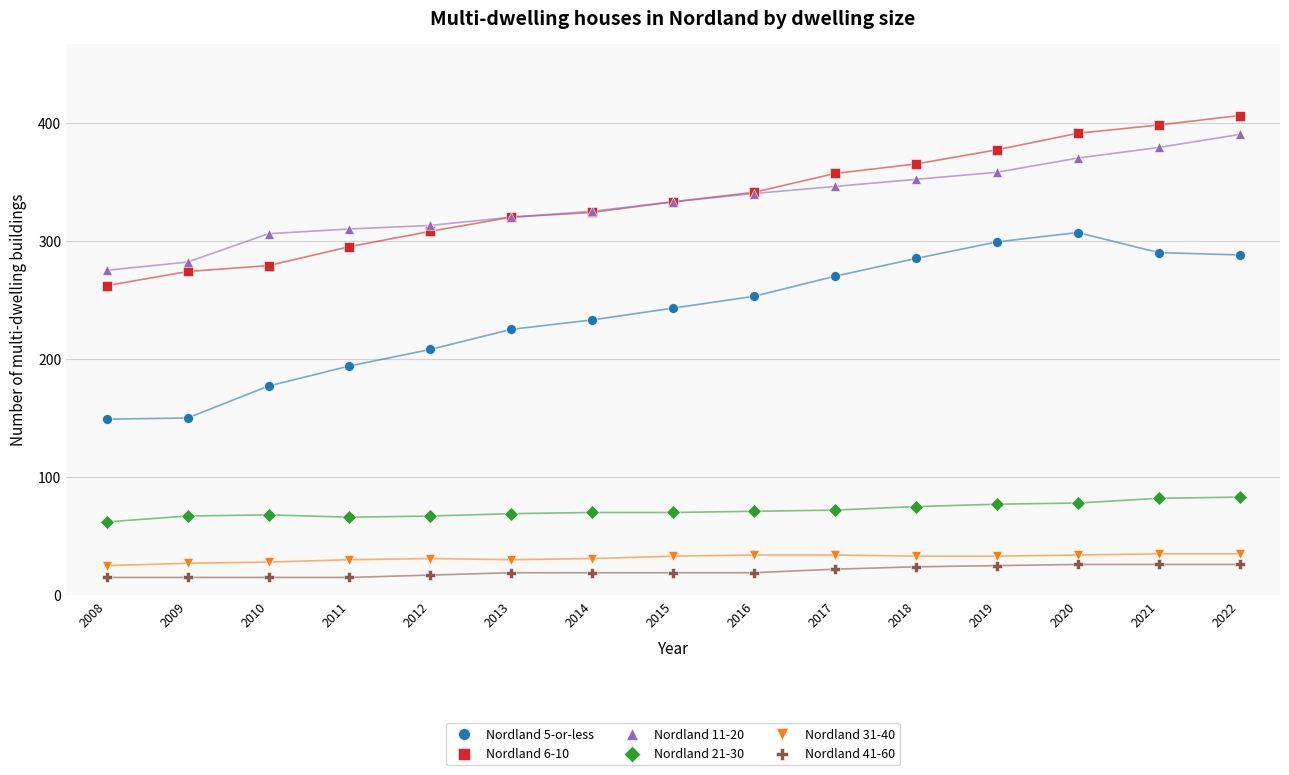

Which series has the widest spread of Y values?

Nordland 5-or-less